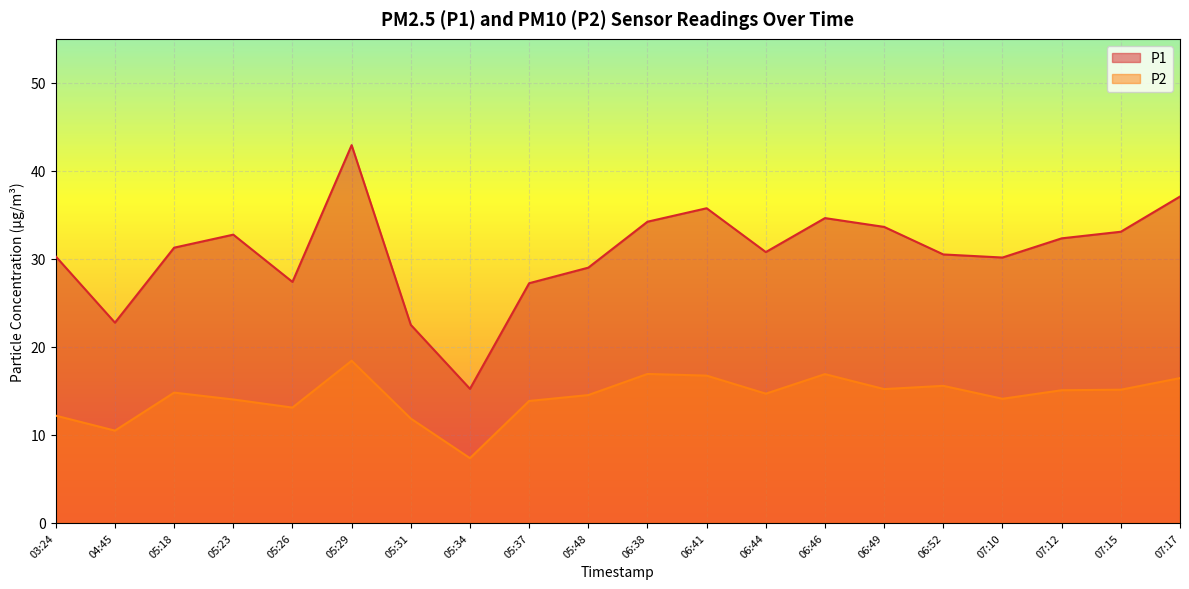

What is the sum of the P1 values at 07:12 and 06:44?

63.1